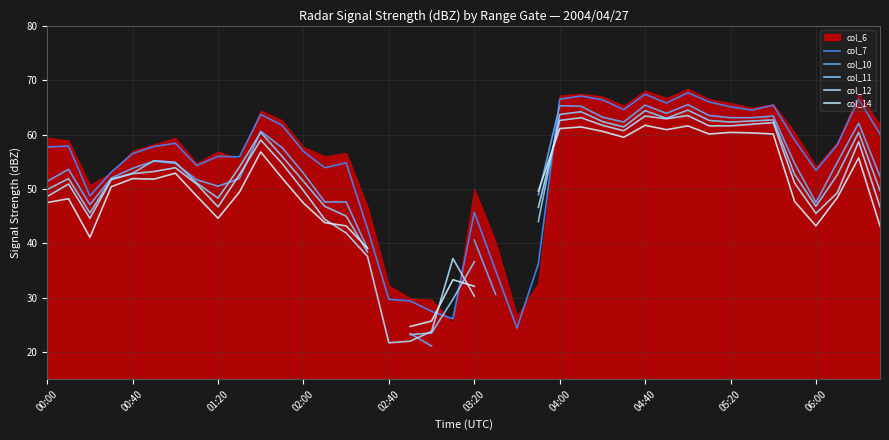

What is the highest value of the col_7 series?

67.7